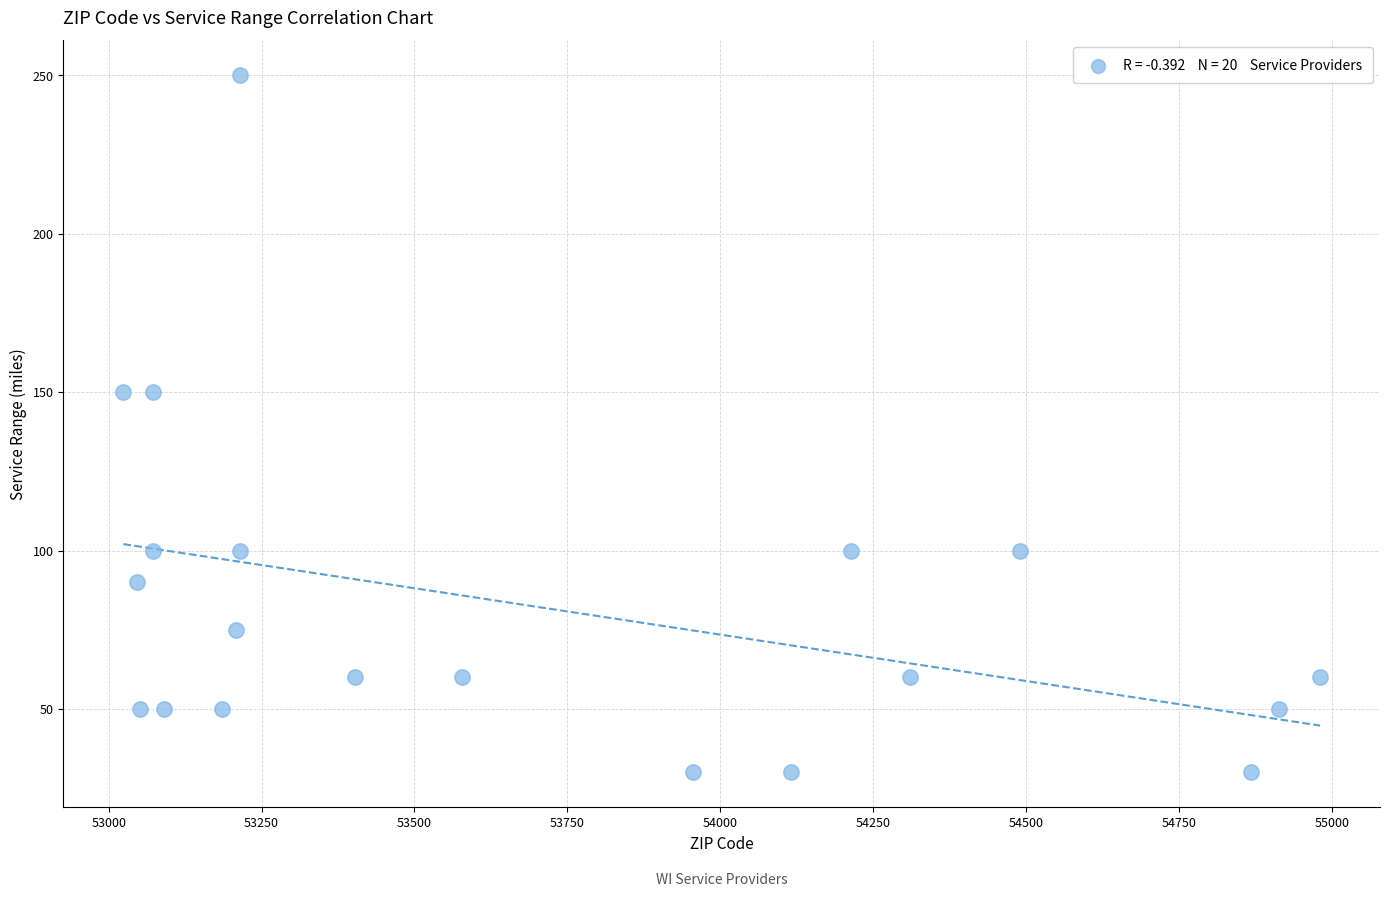

What is the range of Y values (max minus min)?

220